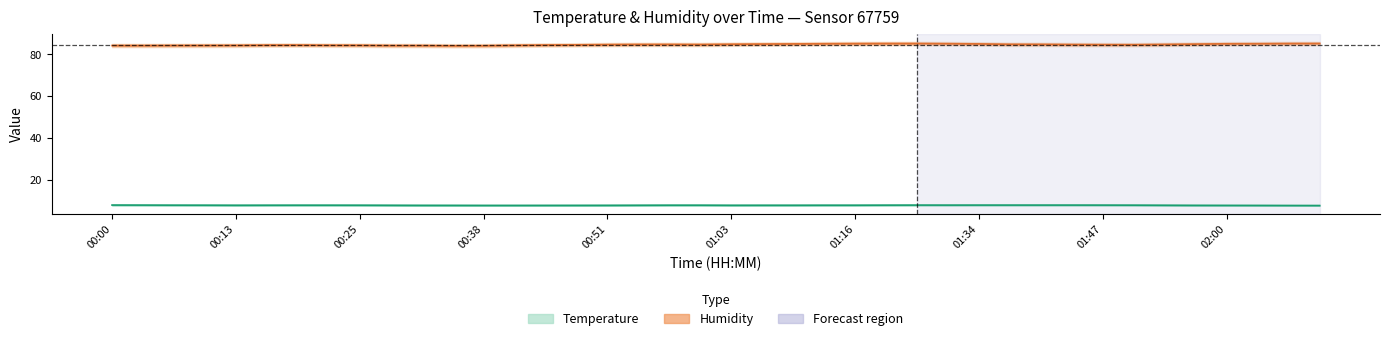

How many interior local valleys does the temperature series have?

3